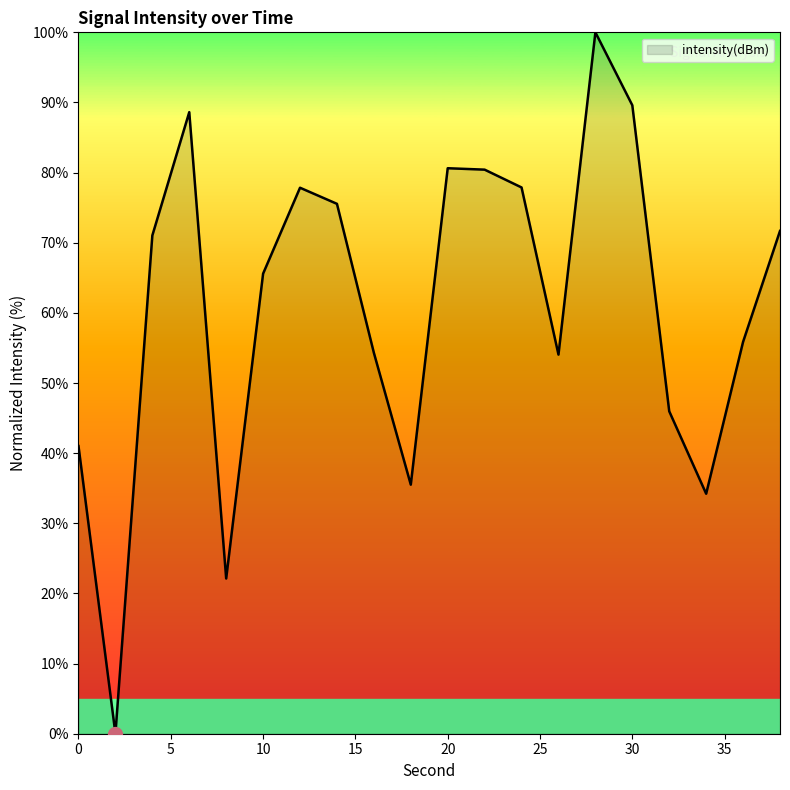

What is the maximum value shown in the chart?

100.0